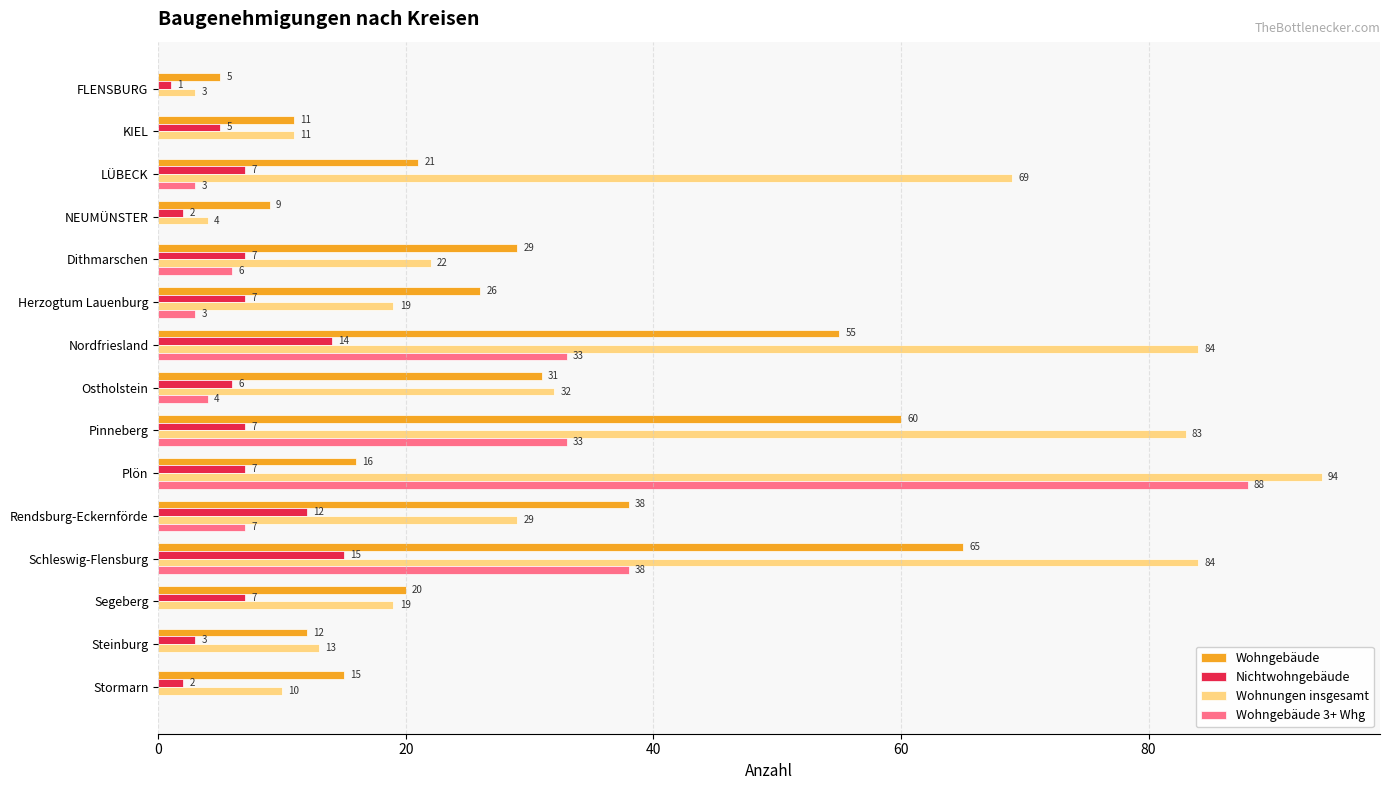

What is the highest value of the Wohngebäude series?

65